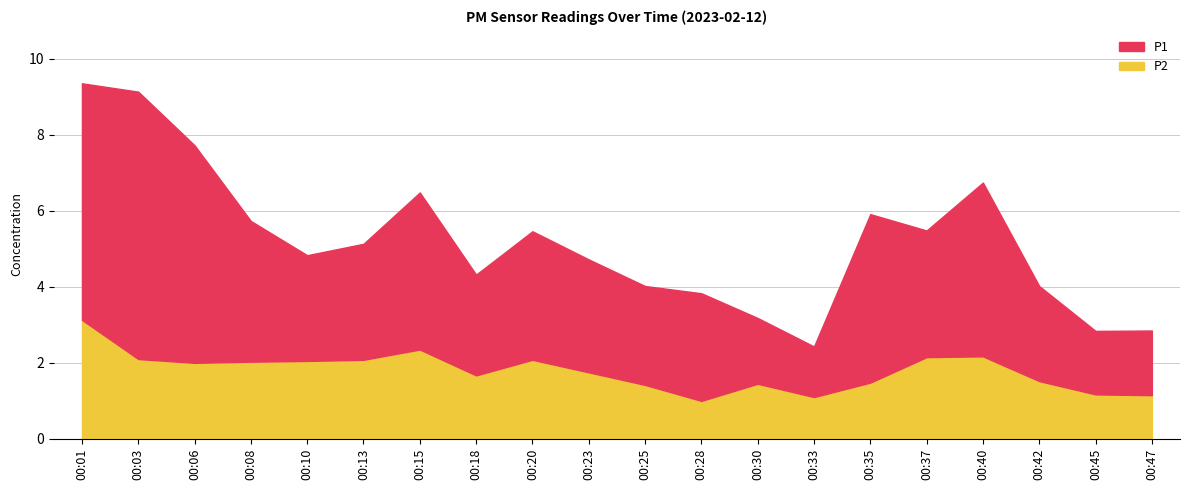

Count the number of categories in the chart.

20